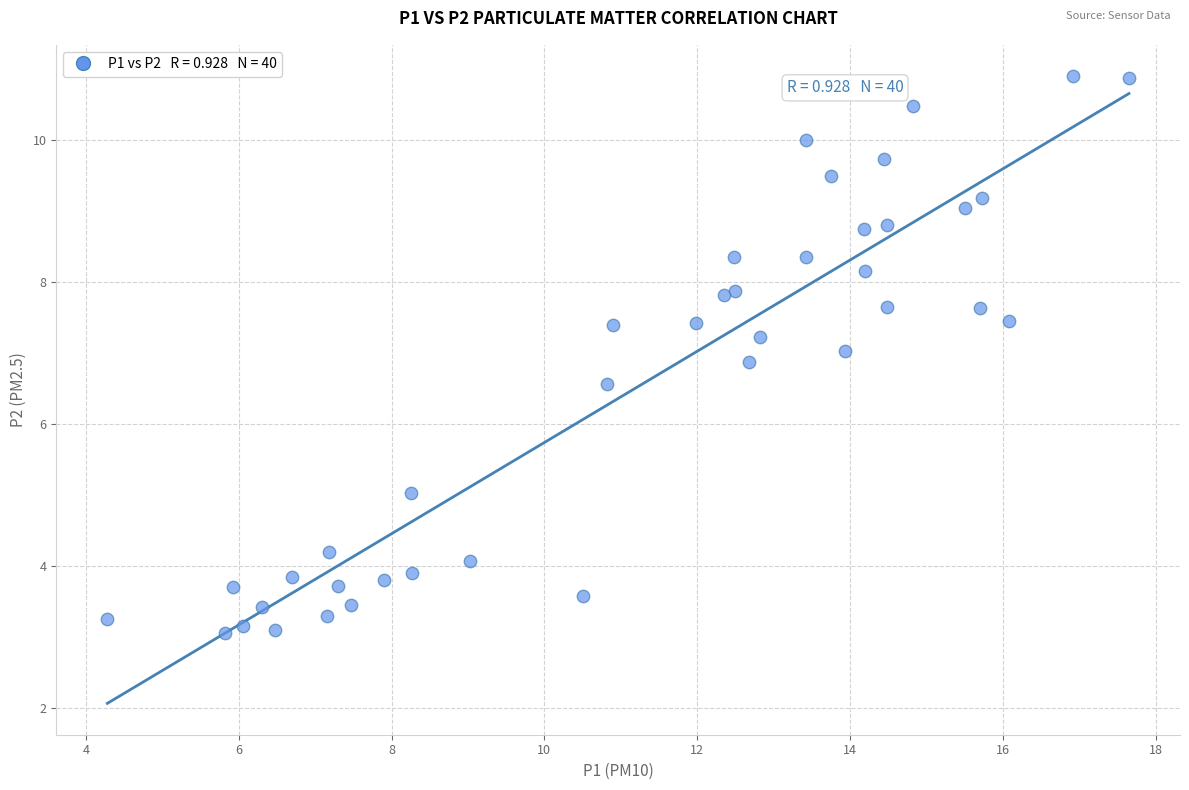

What Y value in the scatter plot is closest to 6?

6.6